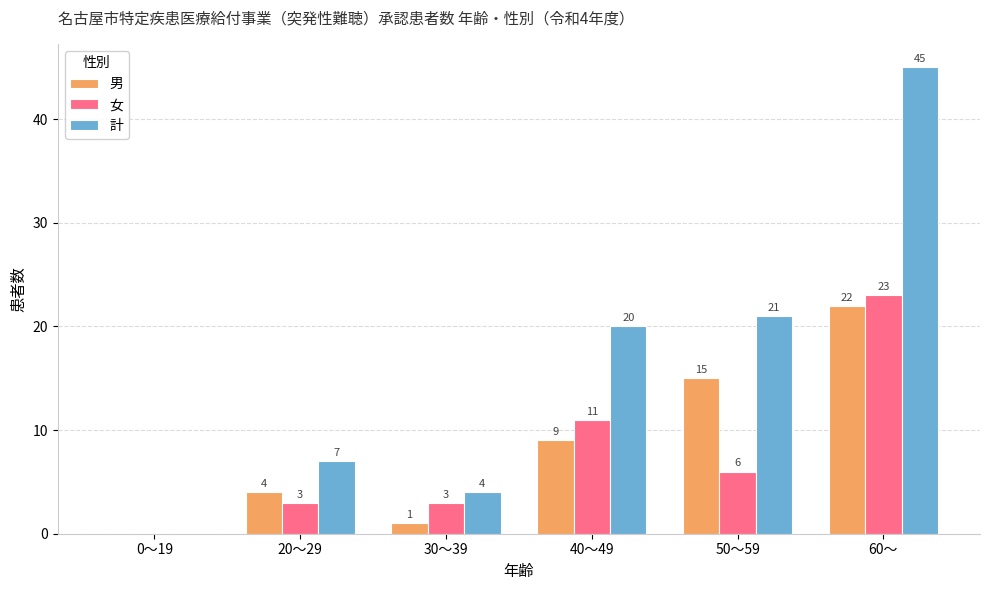

The value of 女 at 50～59 is 3. True or false?

False